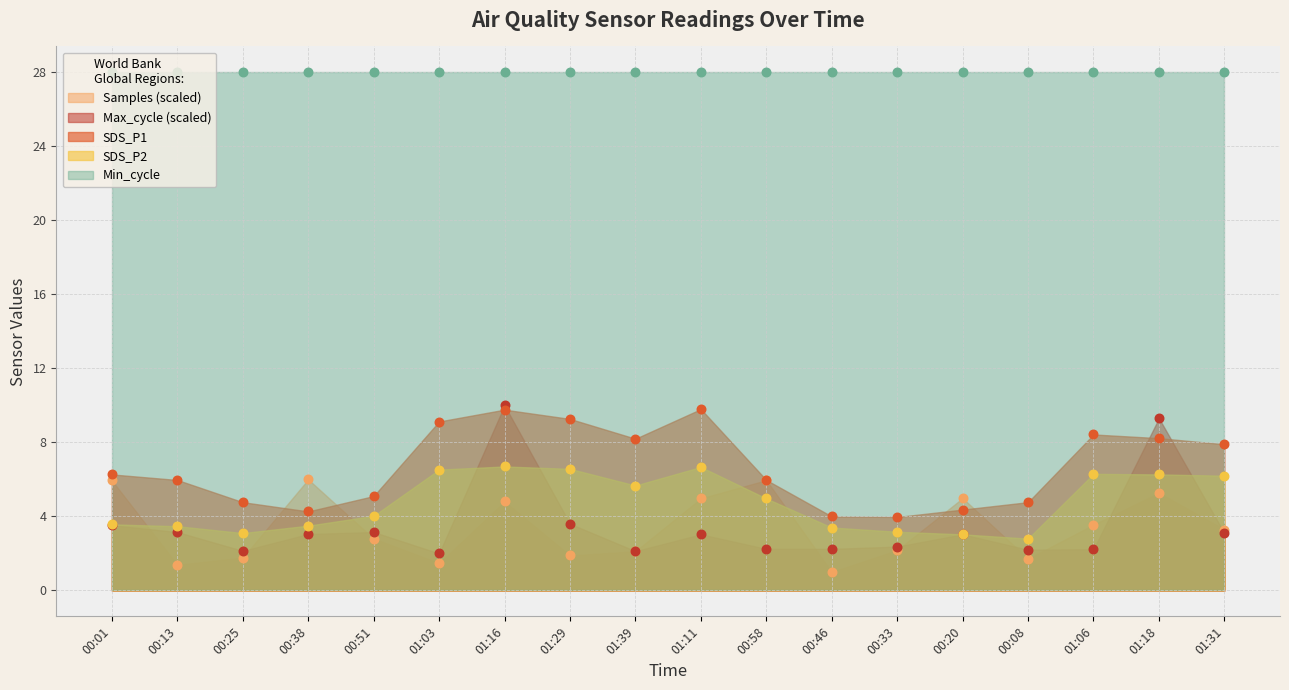

Which series reaches the minimum Y coordinate?

Samples_scaled